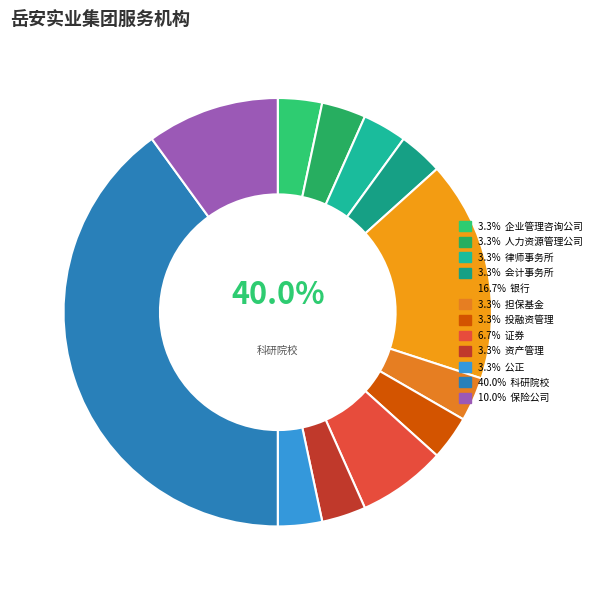

Which category has the smallest portion of the pie?

企业管理咨询公司